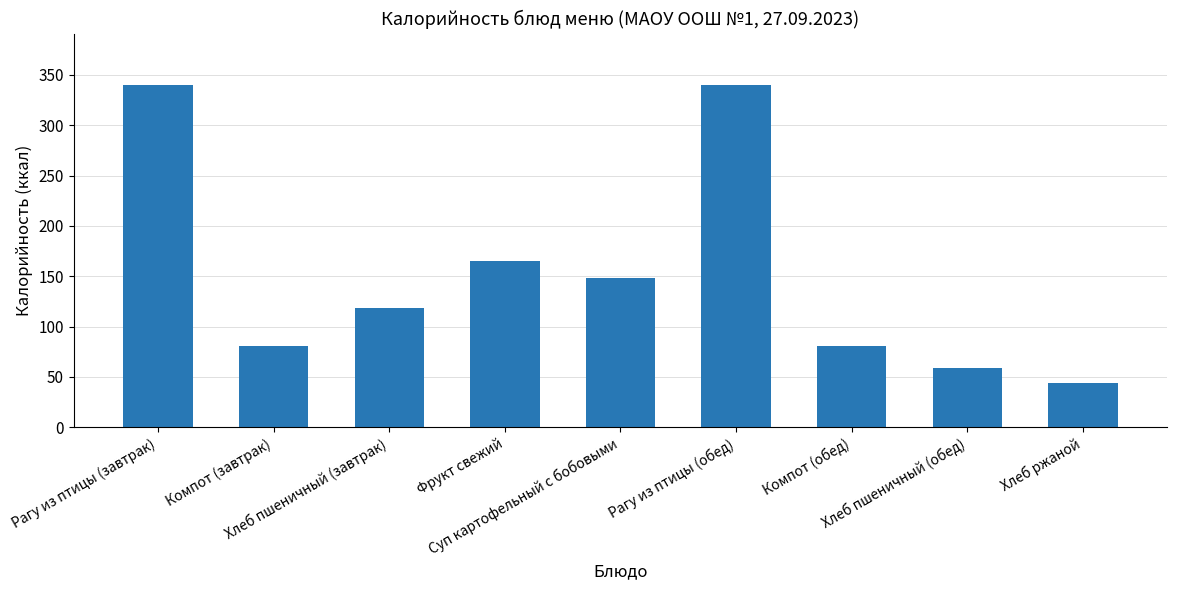

The value at Суп картофельный с бобовыми is 78.1. True or false?

False